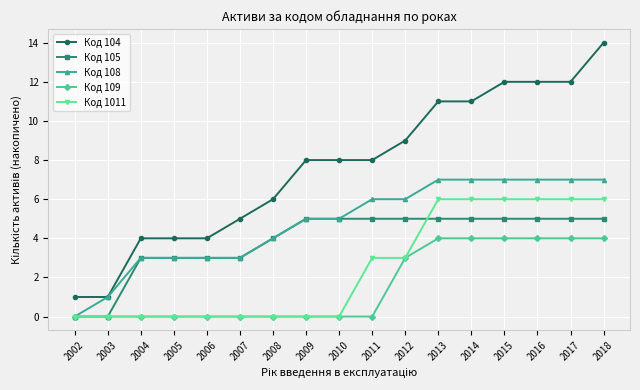

Does the chart have visible grid lines?

Yes